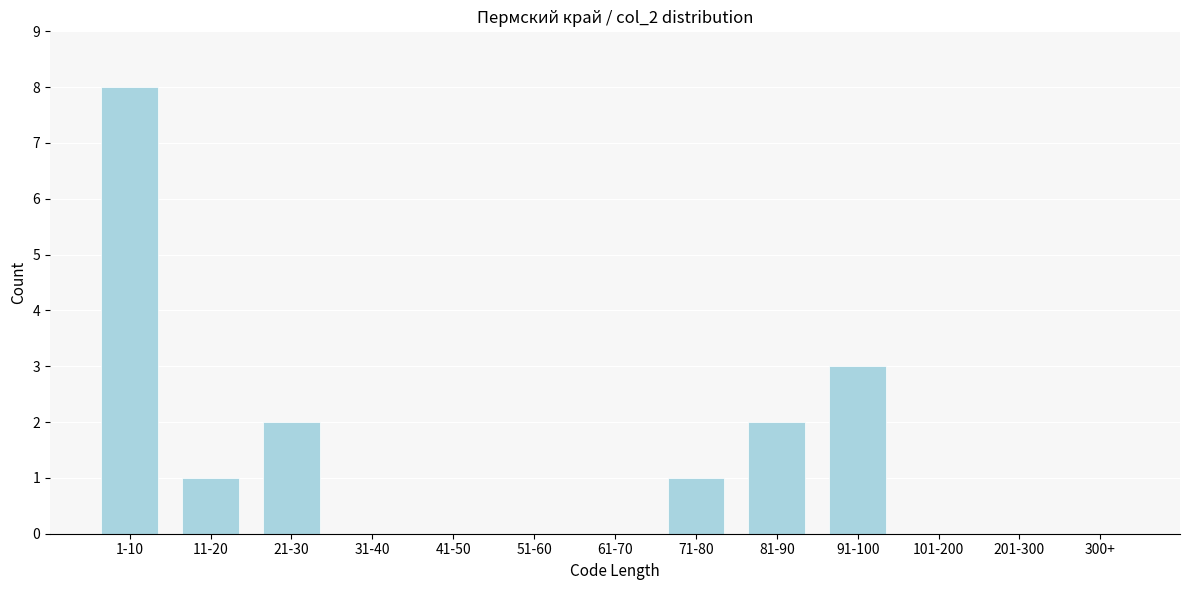

Reading left to right, what are all the values shown in this chart?

1-10=8	11-20=1	21-30=2	31-40=0	41-50=0	51-60=0	61-70=0	71-80=1	81-90=2	91-100=3	101-200=0	201-300=0	300+=0